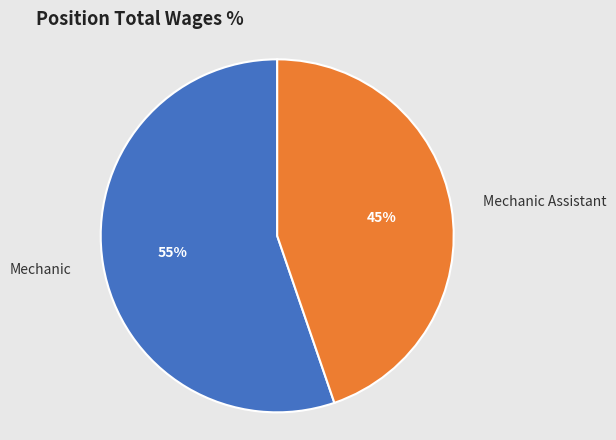

Is there a majority slice in this chart?

Yes